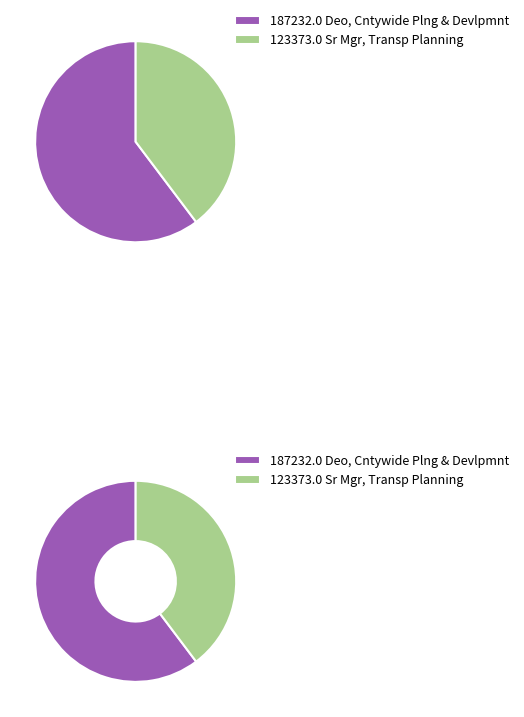

To the nearest percent, what is the difference between the Sr Mgr, Transp Planning and Deo, Cntywide Plng & Devlpmnt slice percentages?

21%